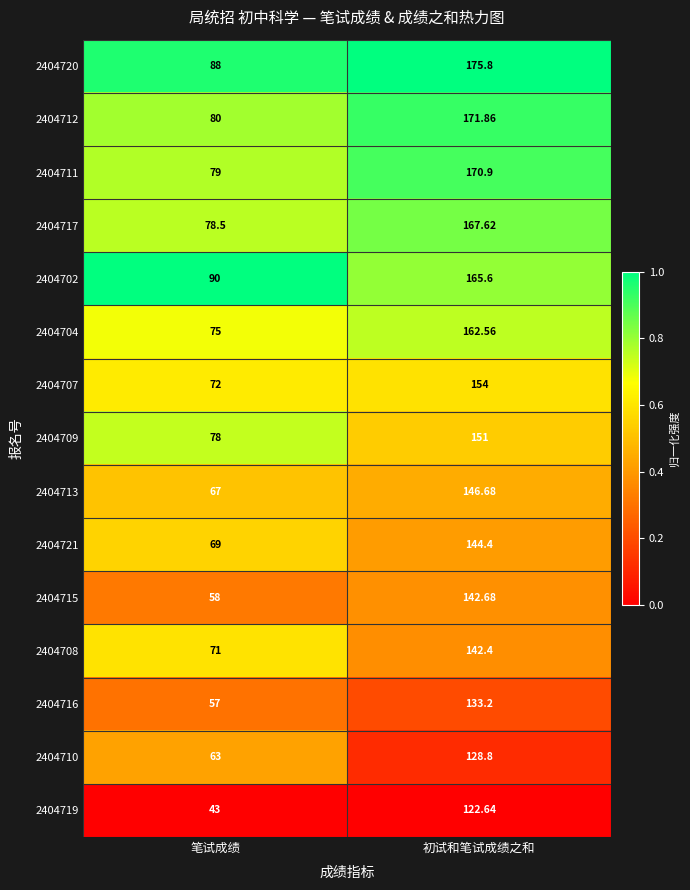

Which category has the highest value in the 2404707 series?

初试和笔试成绩之和